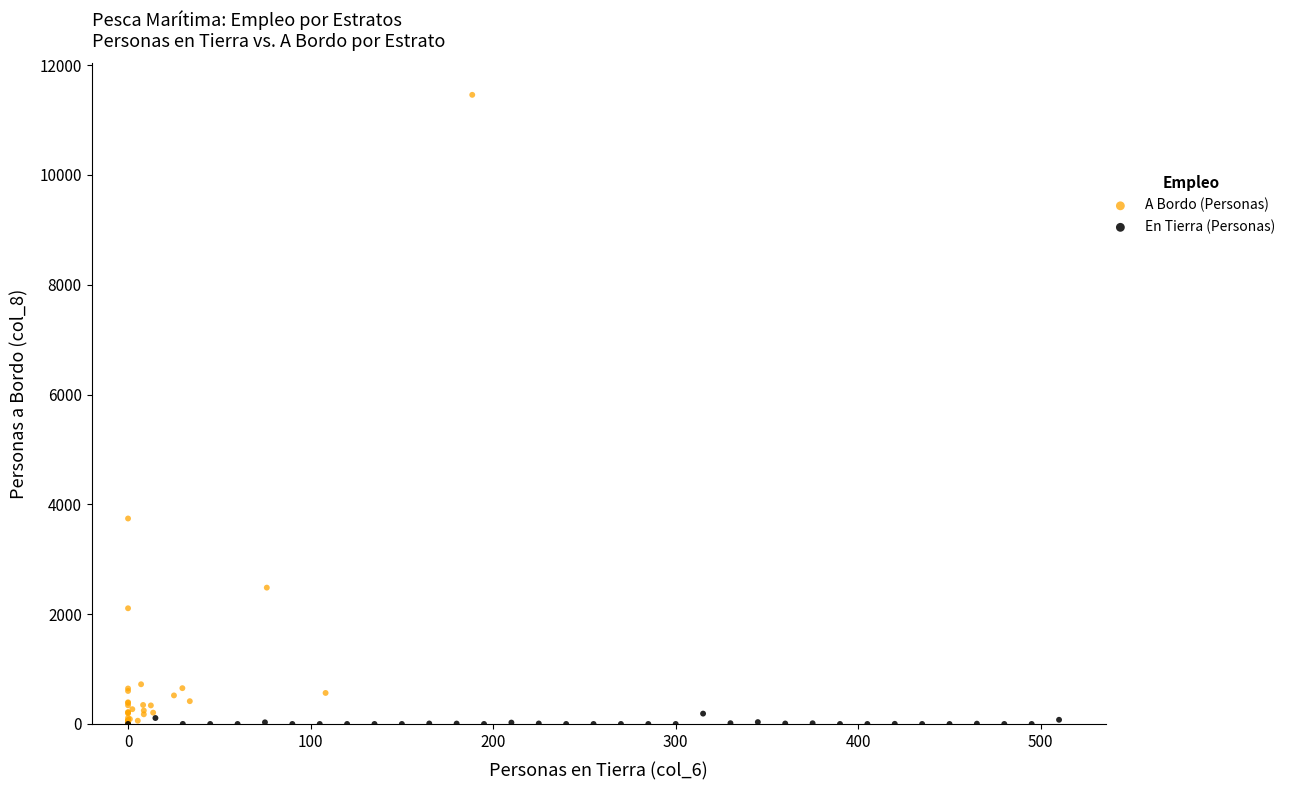

Which series contains the highest Y value?

A Bordo (Personas)